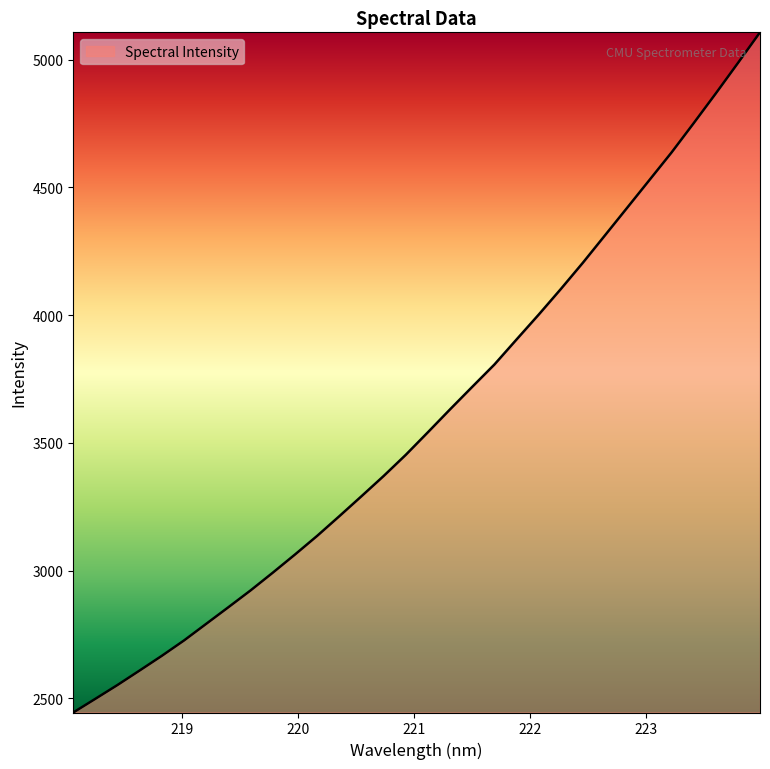

What is the smallest value displayed?

2444.1